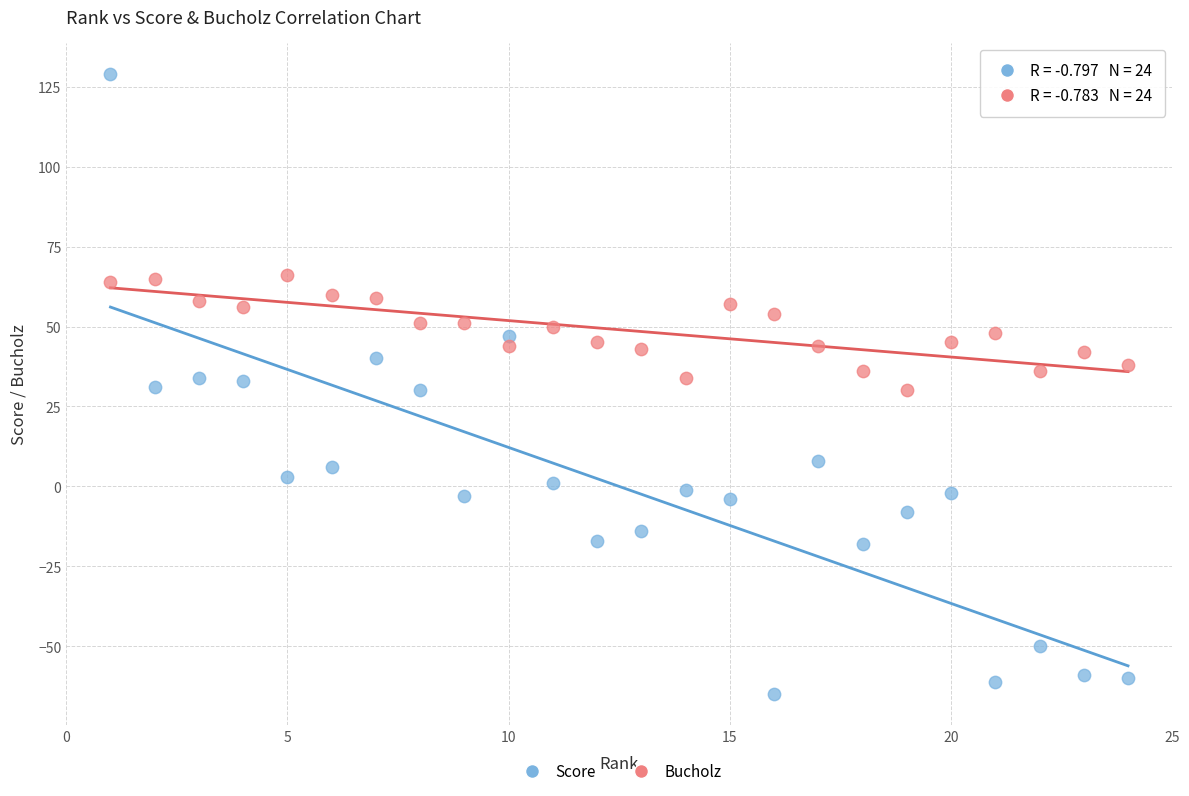

Which series reaches the minimum Y coordinate?

Score